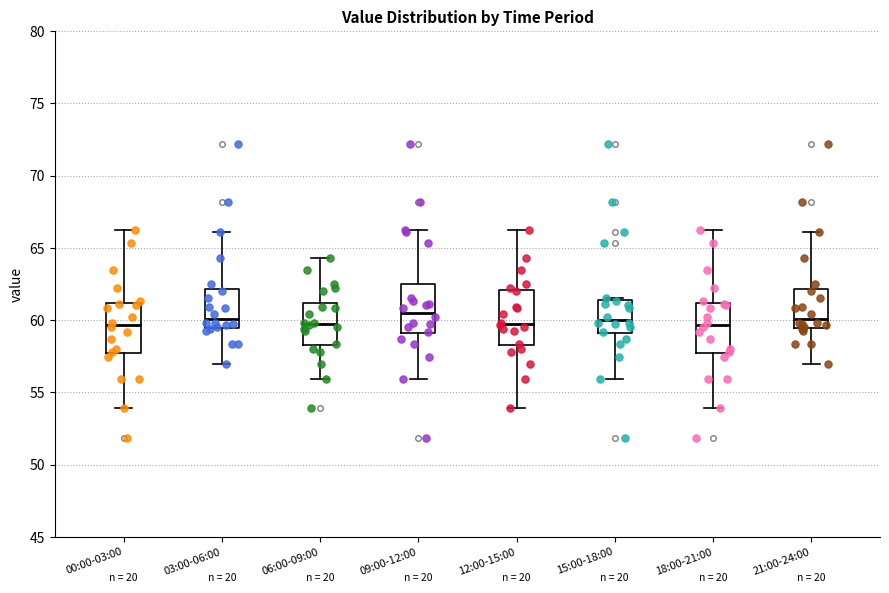

Where is the lower edge of the box for 06:00-09:00 on the y-axis? The values are not printed on the chart, so give them approximately, as read against the axis.

58.5